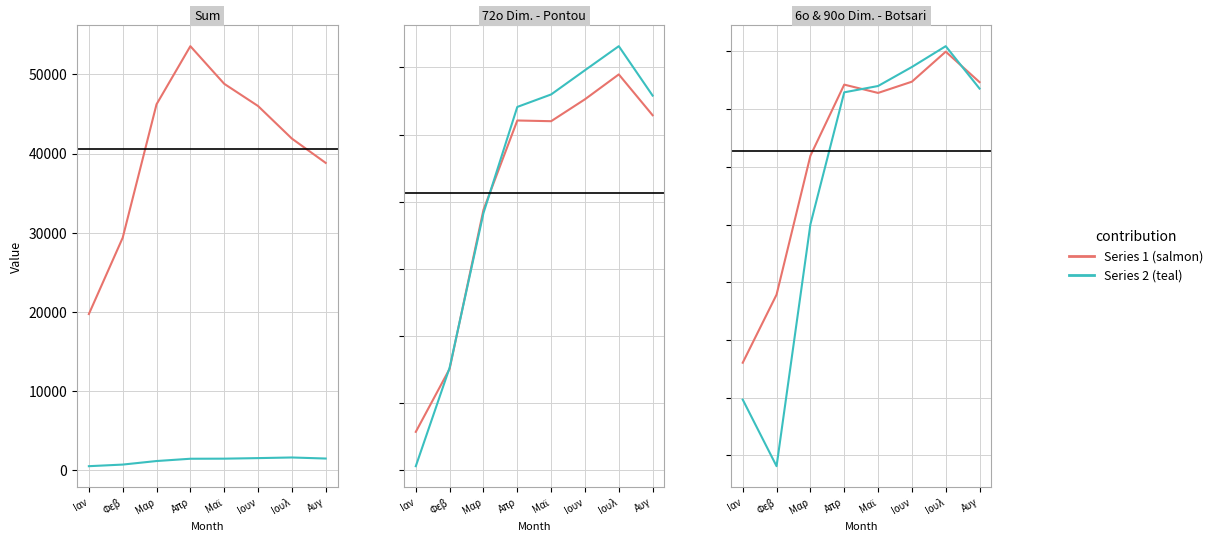

Which series has the largest total across all categories?

Sum